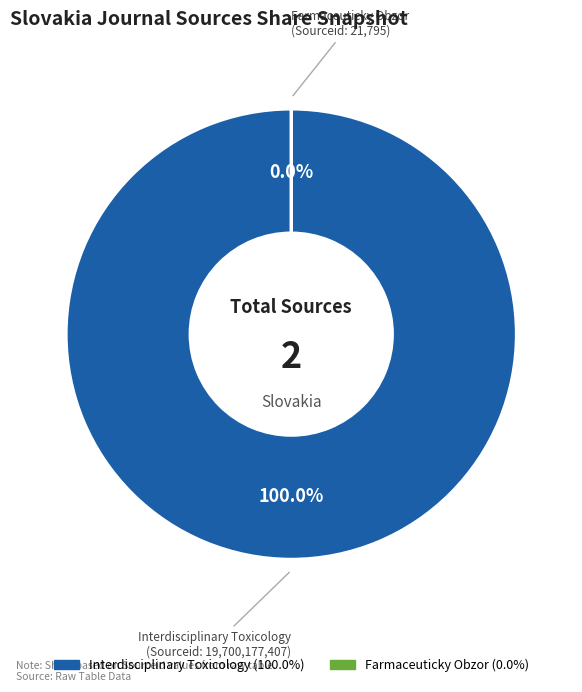

Rank the categories by value from highest to lowest.

Interdisciplinary Toxicology, Farmaceuticky Obzor